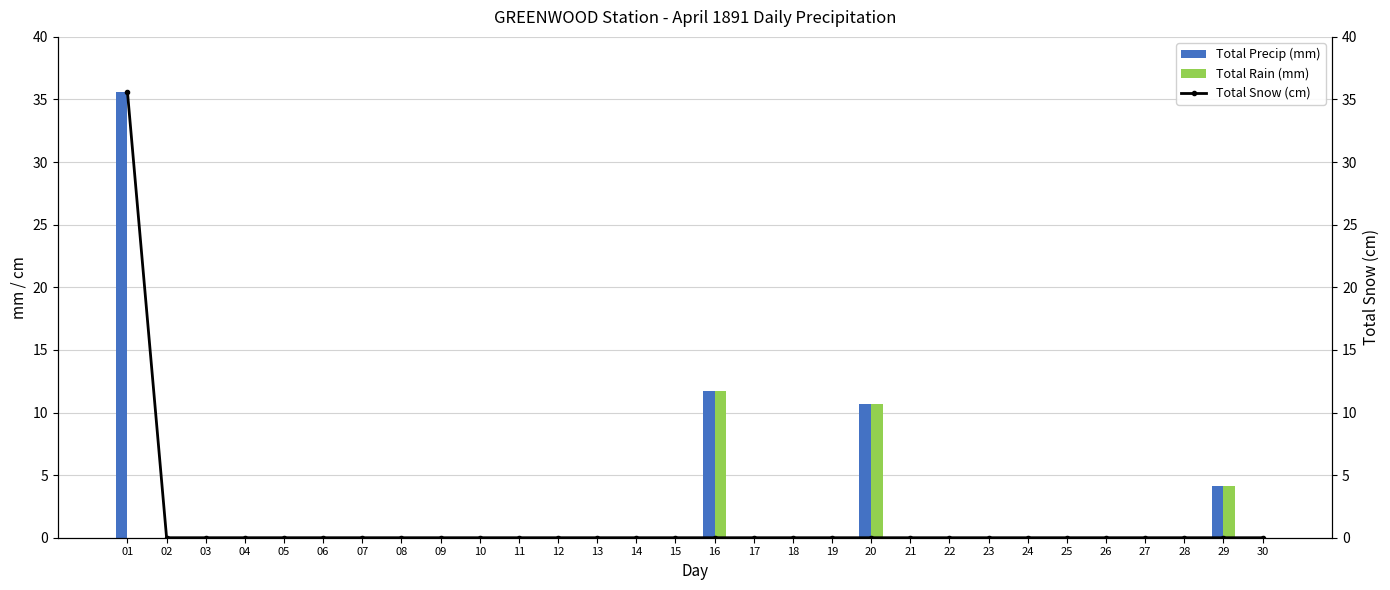

Which category has the highest value across all series?

01